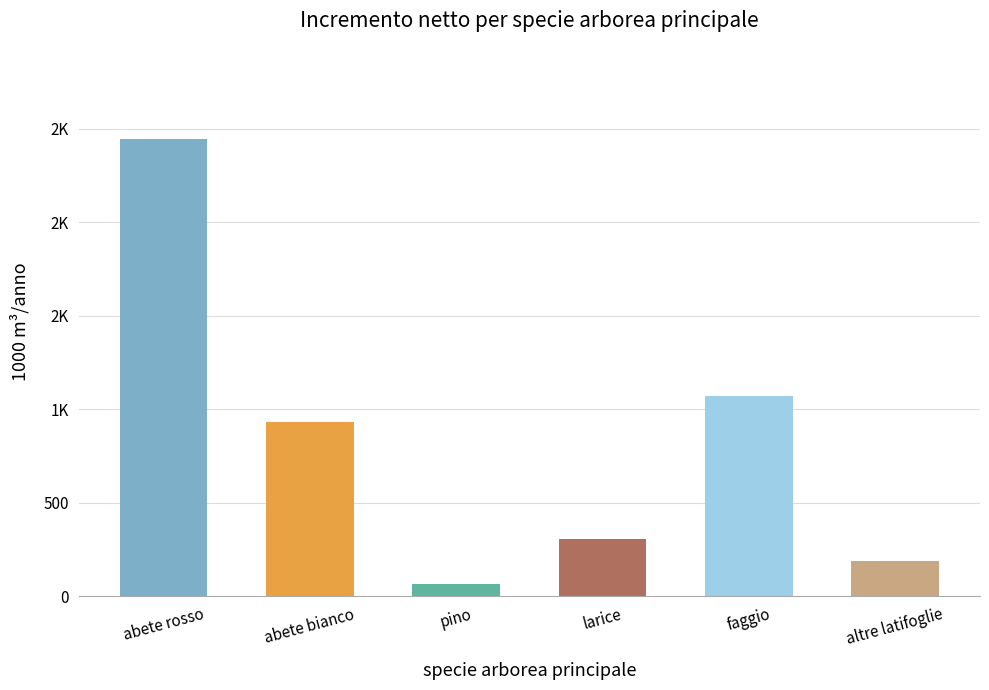

Are the bars horizontal?

No